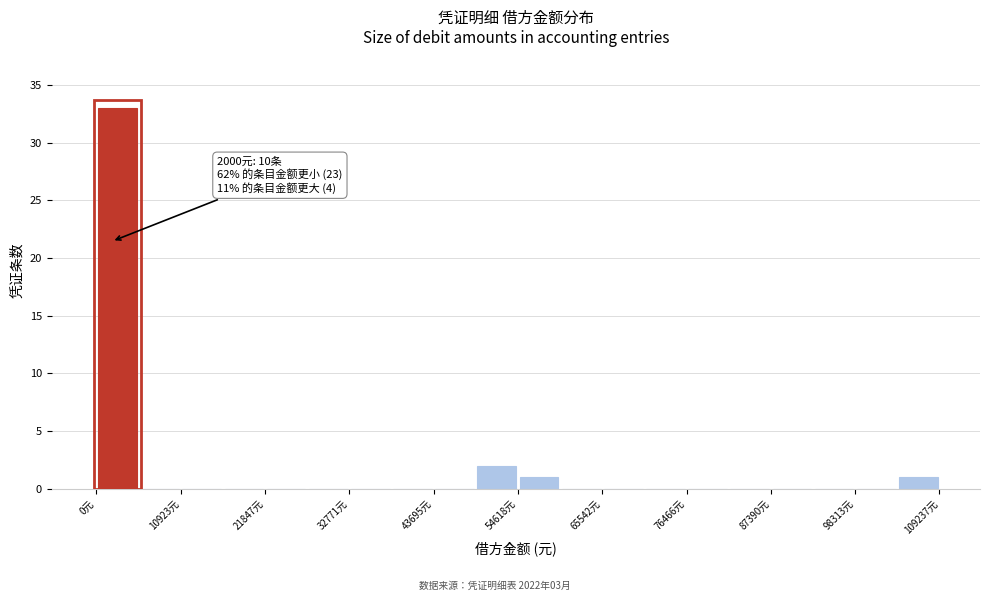

Around what value on the x-axis is the tallest bar? Give the approximate position of its centre, as read against the axis.

2000